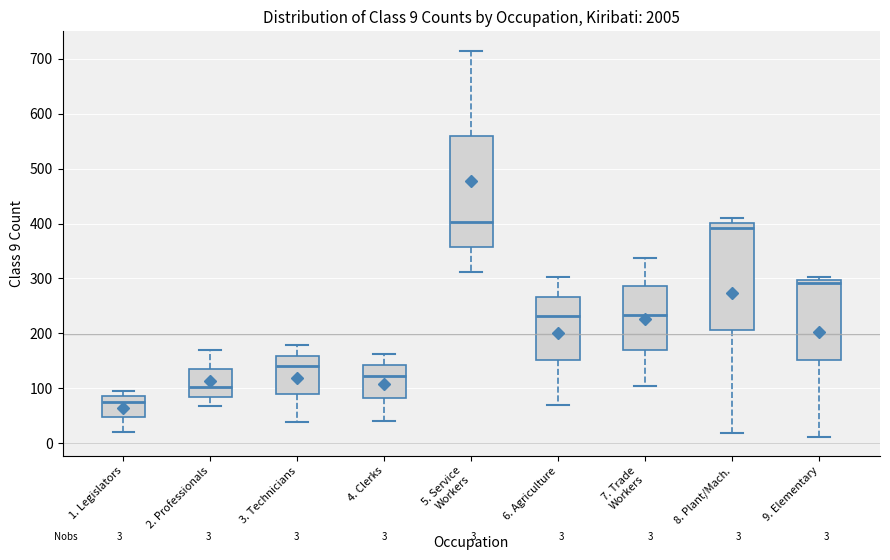

Which box has the highest median line?

5. Service Workers